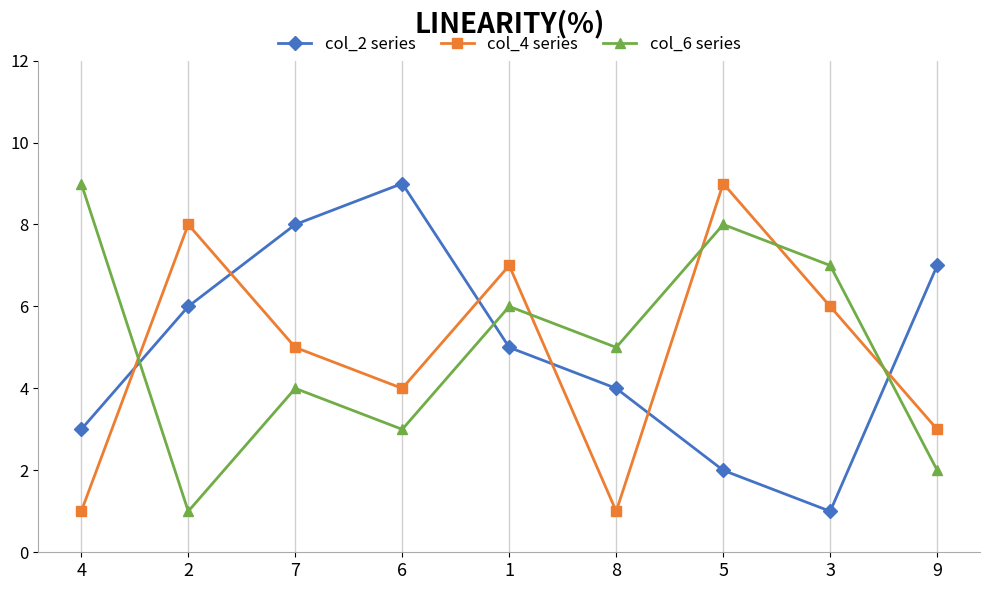

What is the difference between the maximum and minimum values in the col_4 series series?

8